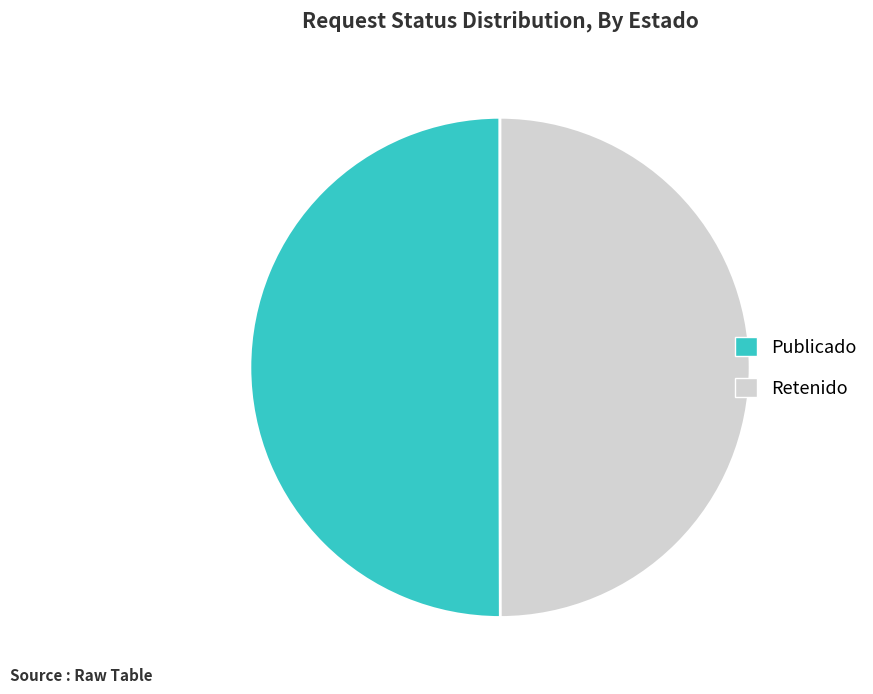

Is it true that Retenido is 44% of the pie?

False